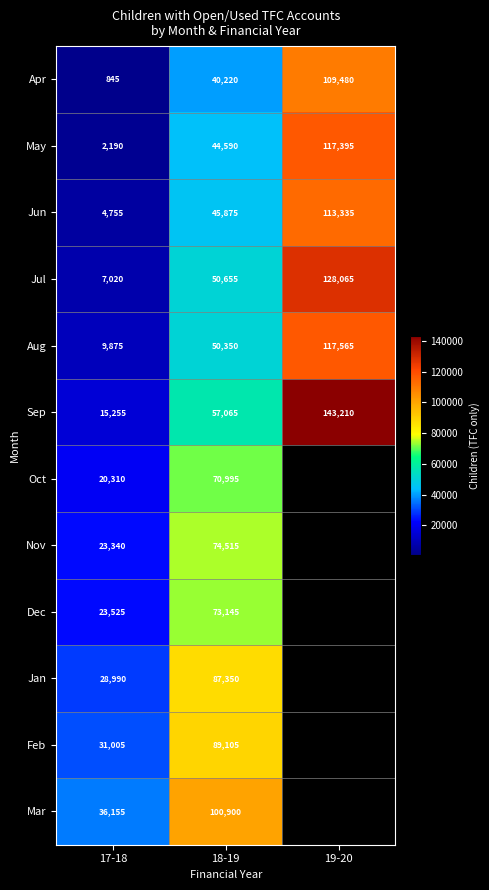

Which has a higher value, 17-18 or 19-20?

19-20